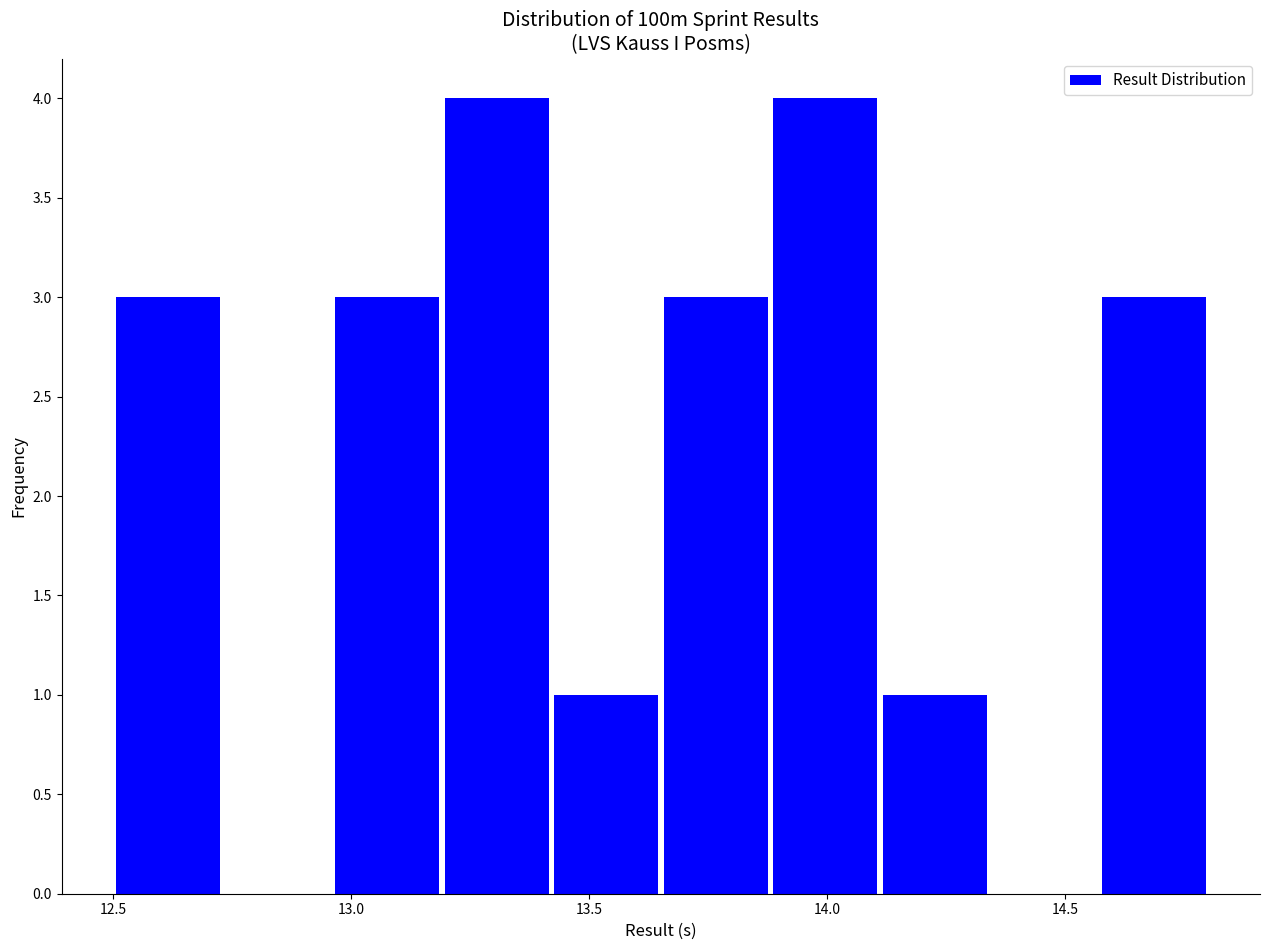

Reading left to right, transcribe this chart: for each bar, give the range it covers on the x-axis and its height. Neither the bar edges nor the heights are printed on the chart, so give them approximately, as read against the axes.

12.50 to 12.73: 3
12.73 to 12.96: 0
12.96 to 13.19: 3
13.19 to 13.42: 4
13.42 to 13.65: 1
13.65 to 13.88: 3
13.88 to 14.11: 4
14.11 to 14.34: 1
14.34 to 14.57: 0
14.57 to 14.80: 3